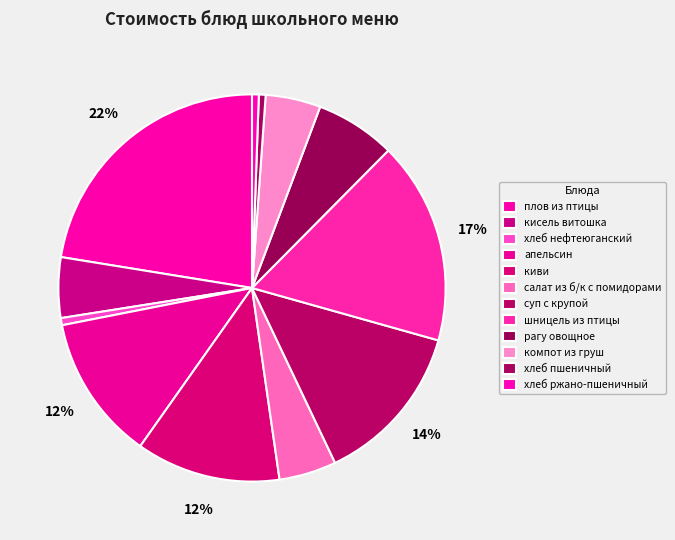

Which slice is the smallest?

хлеб пшеничный